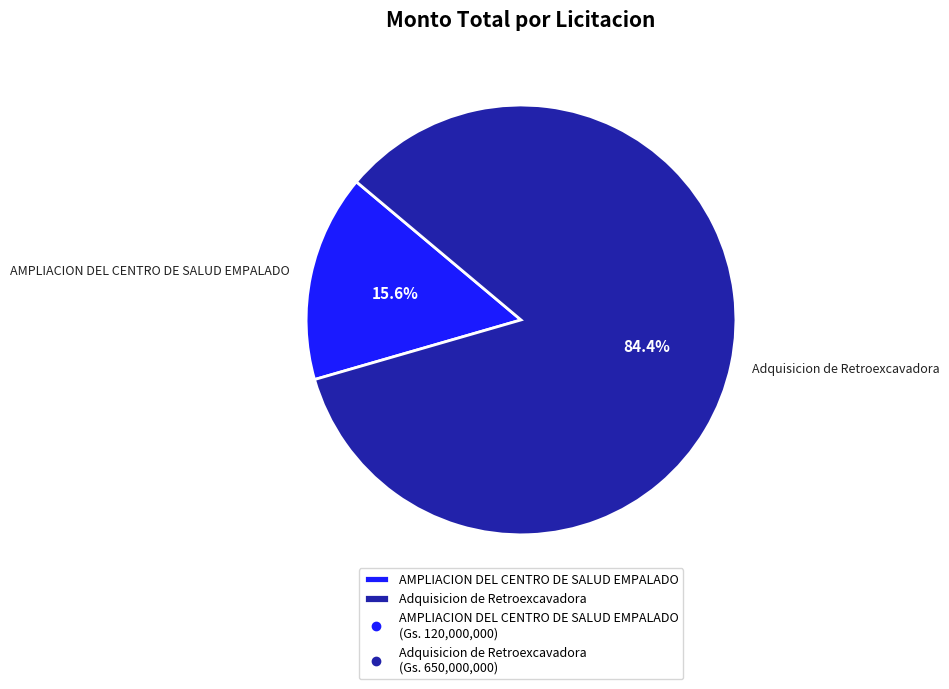

Combined, do Adquisicion de Retroexcavadora and AMPLIACION DEL CENTRO DE SALUD EMPALADO account for over 50%?

Yes